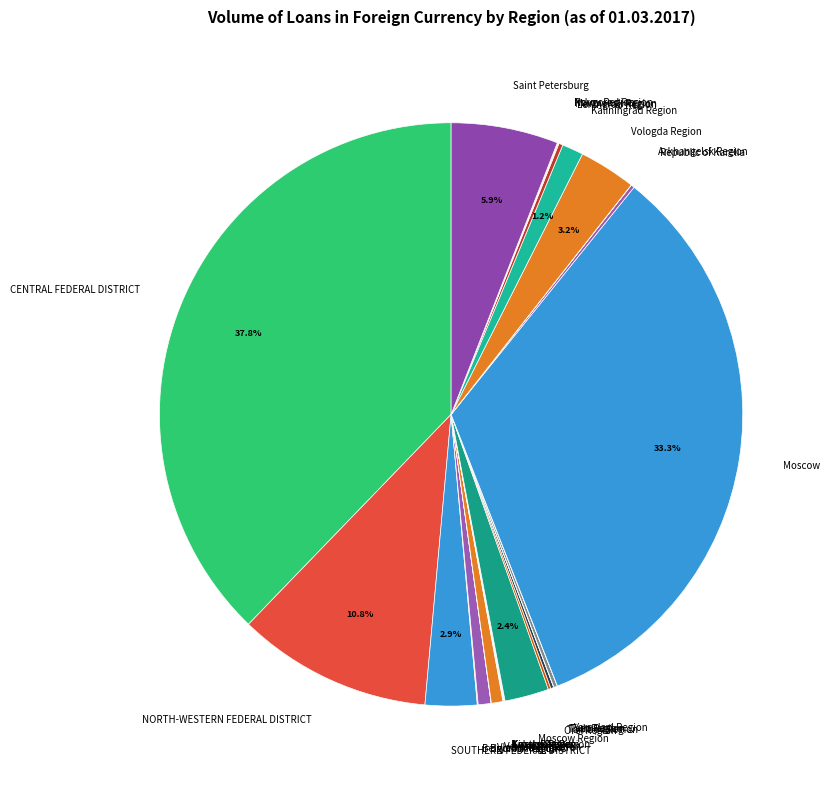

Which category has the biggest portion of the pie?

CENTRAL FEDERAL DISTRICT